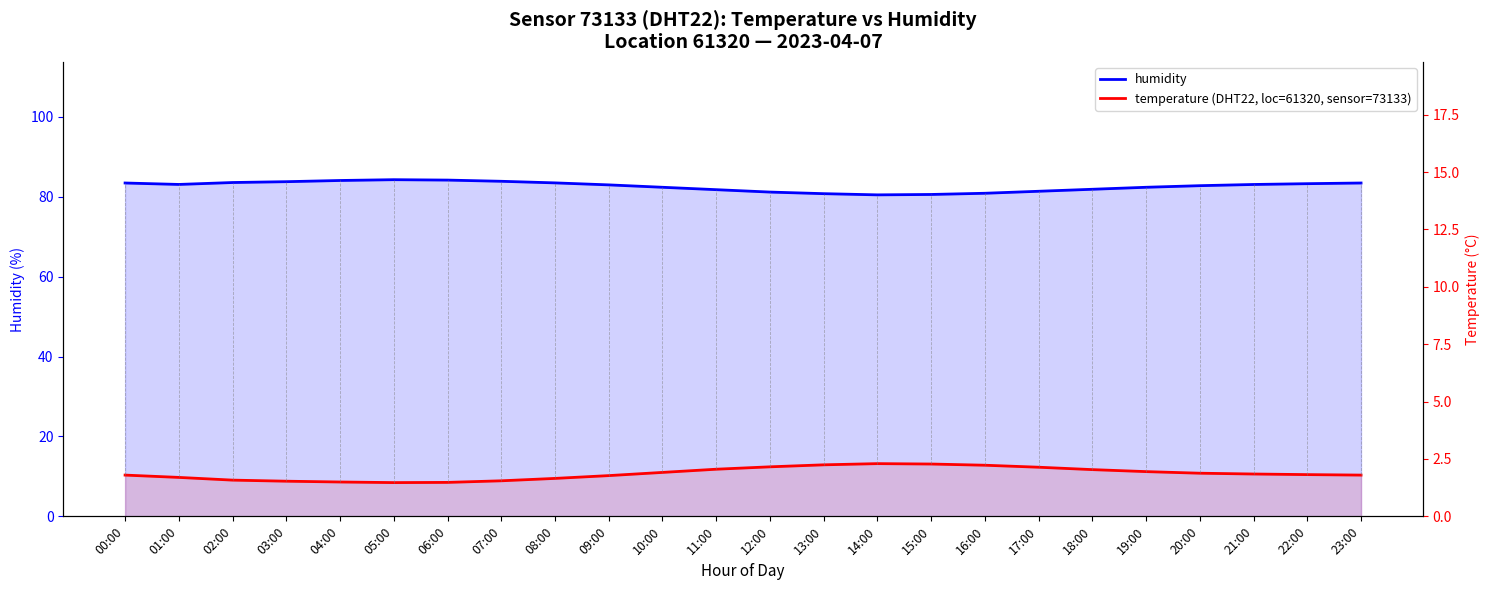

Which series changed the most between 12:00 and 21:00?

humidity